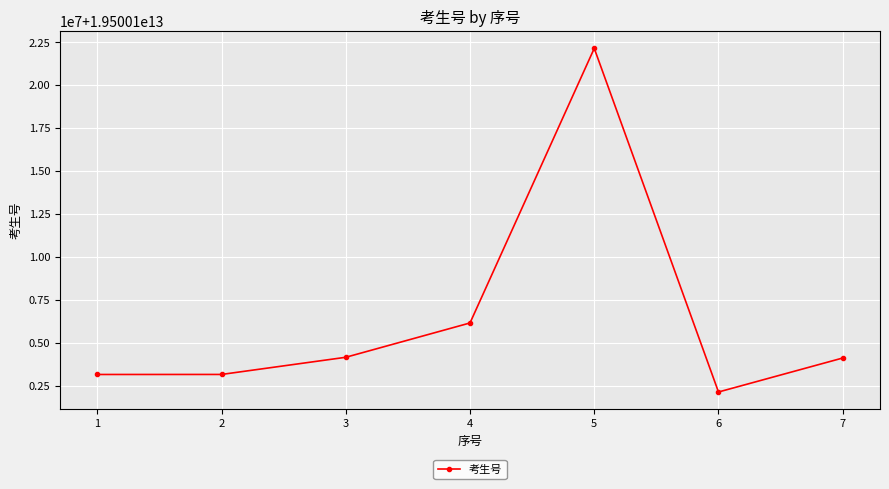

Does the chart display data point markers on the line(s)?

Yes